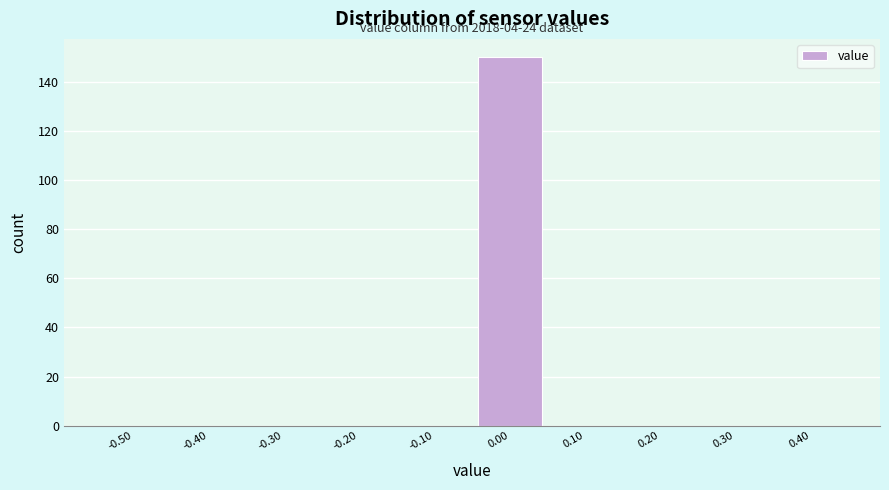

Reading left to right, what are all the values shown in this chart?

-0.50=0	-0.40=0	-0.30=0	-0.20=0	-0.10=0	0.00=150	0.10=0	0.20=0	0.30=0	0.40=0